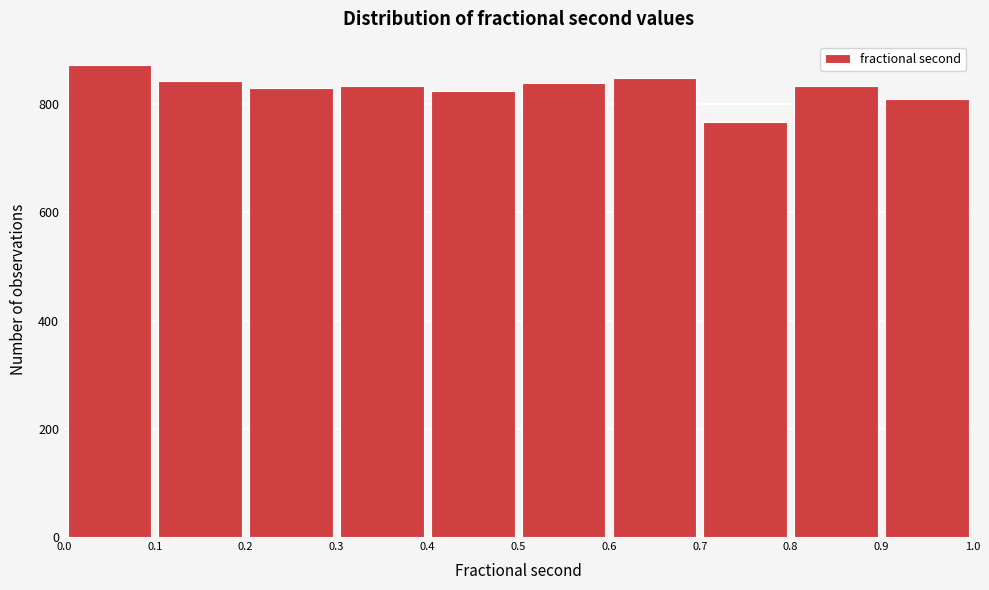

How tall is the bar that spans 0.3 to 0.4 on the x-axis? The values are not printed on the chart, so give them approximately, as read against the axis.

840